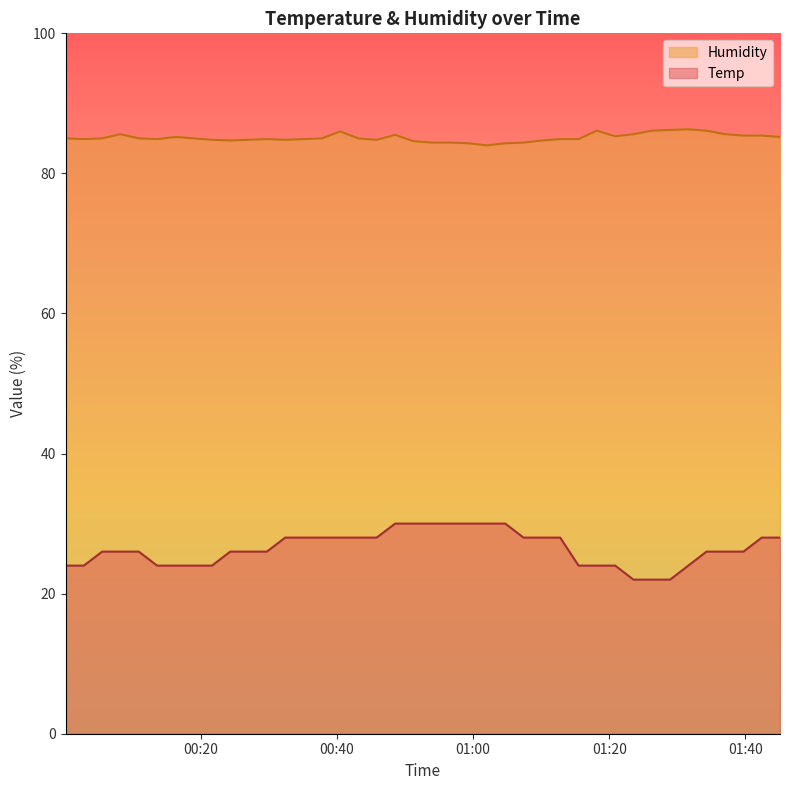

True or false: Temp and Humidity intersect in this chart.

False